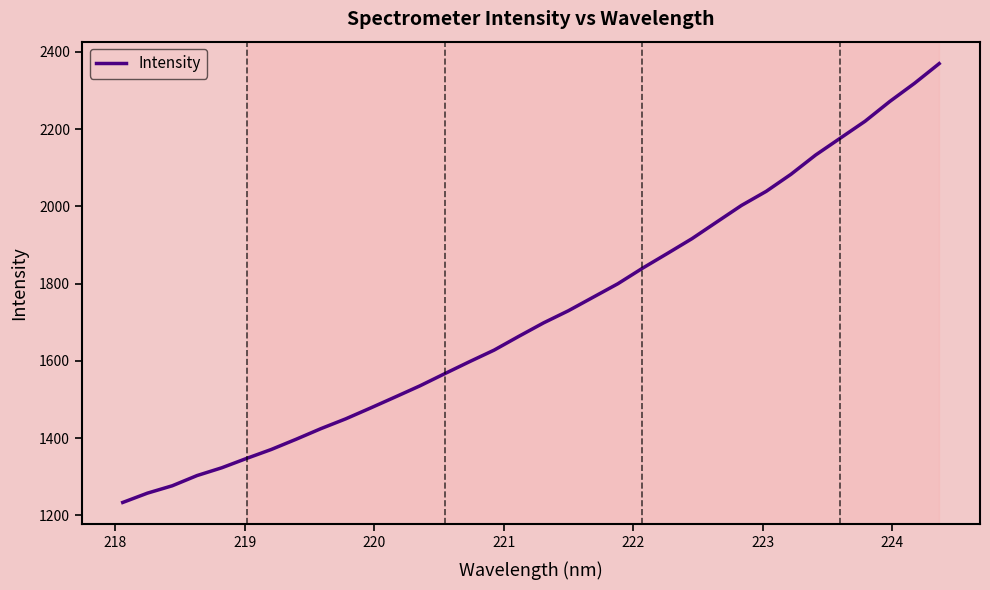

What is the smallest value displayed?

1233.7